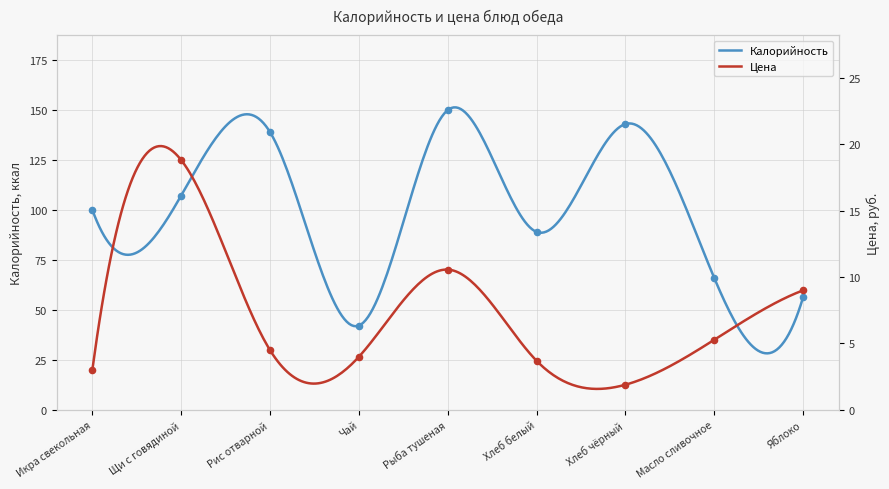

Which series contains the highest Y value?

Калорийность